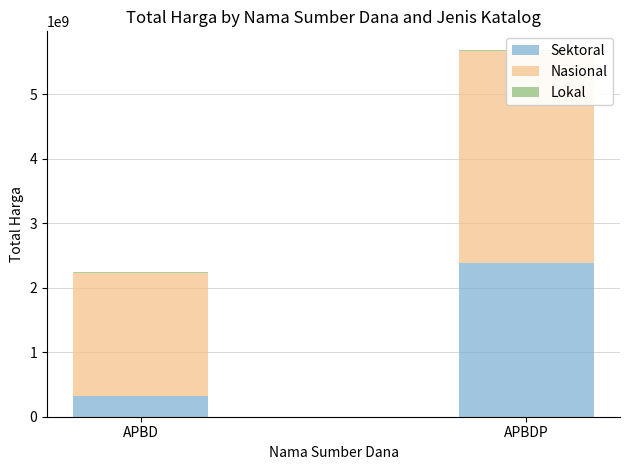

What is the label of the 1st bar from the left?

APBD